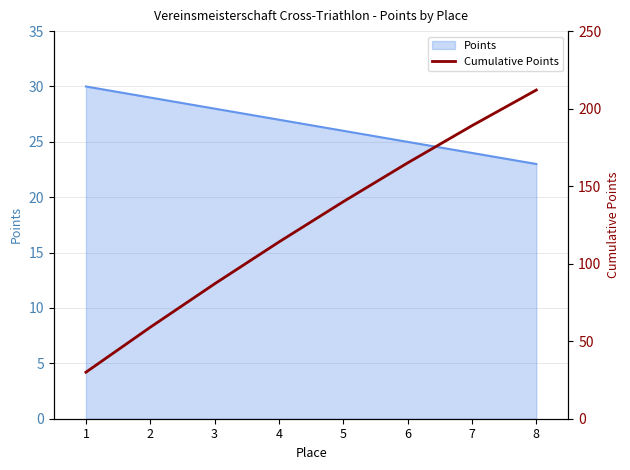

Reading left to right, transcribe all the data shown in this chart.

30	59	87	114	140	165	189	212